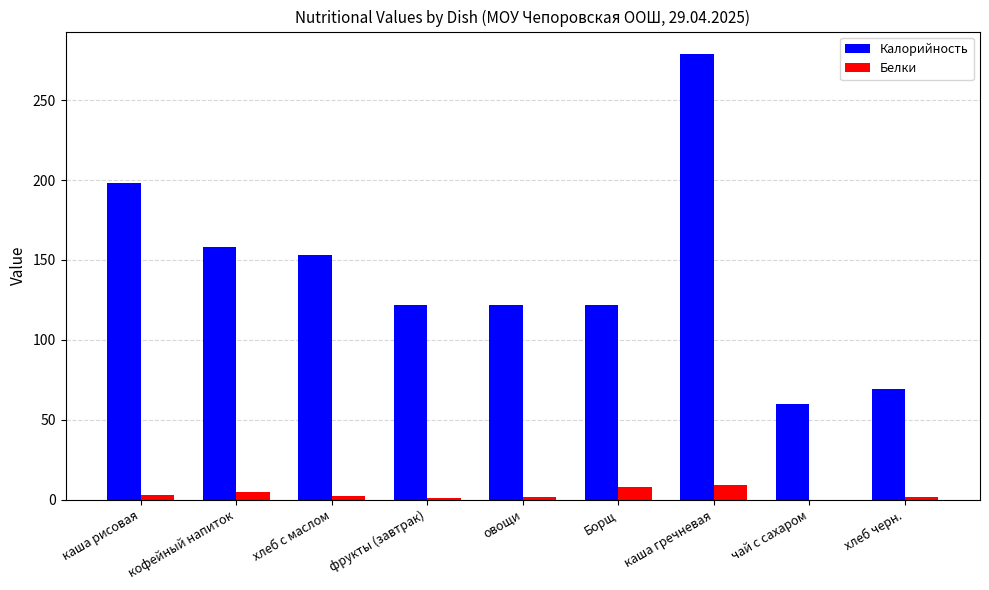

What is the total value across all series at чай с сахаром?

60.0